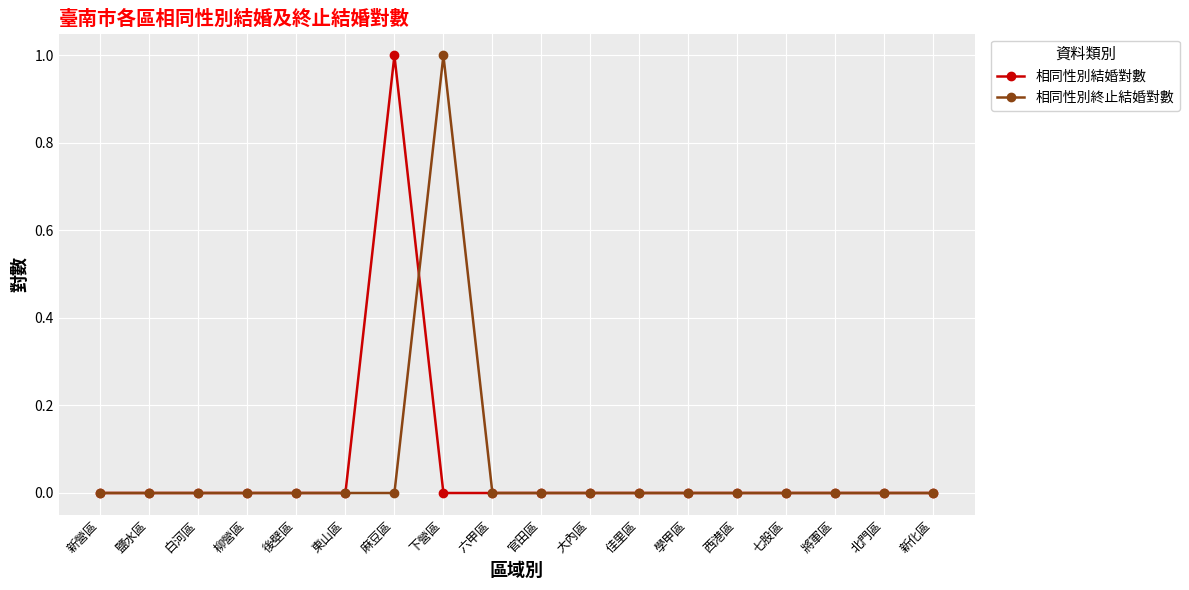

How many distinct data groups are displayed?

2